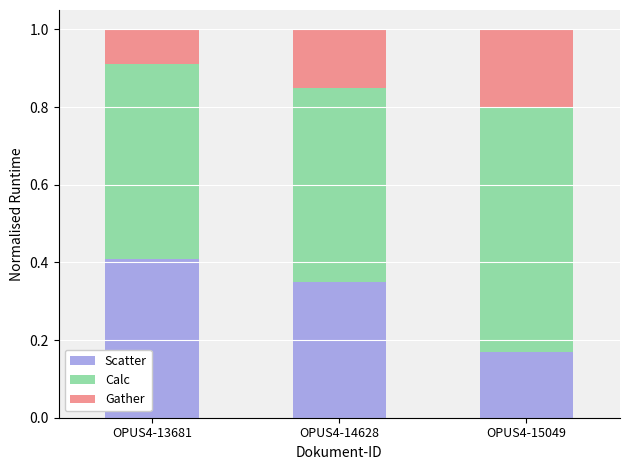

What is the total value across all series at OPUS4-14628?

1.0